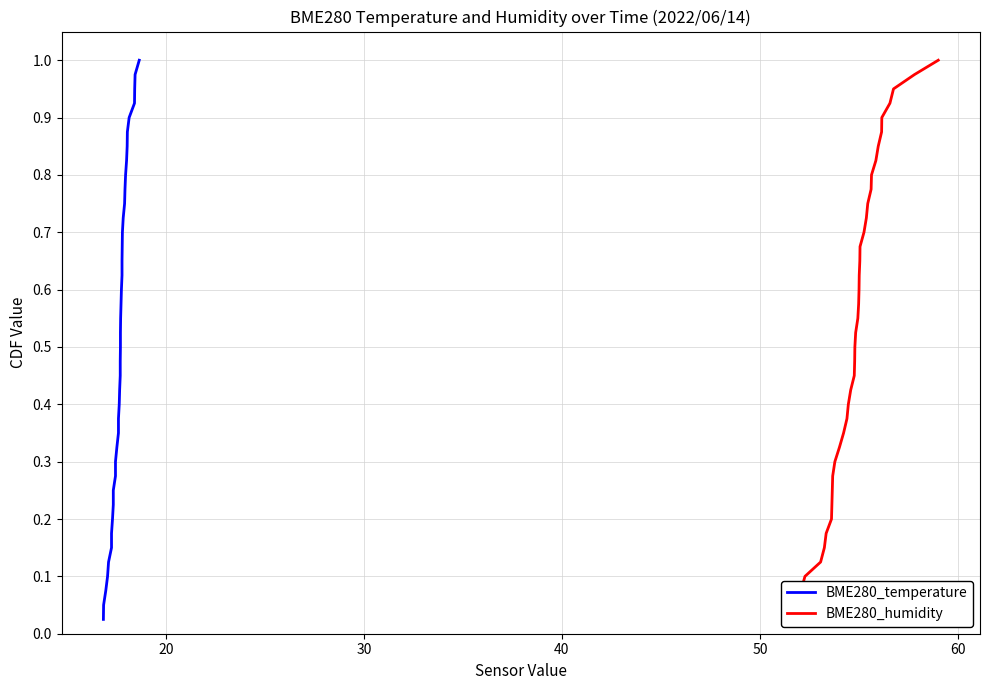

How many categories are shown in the chart?

40